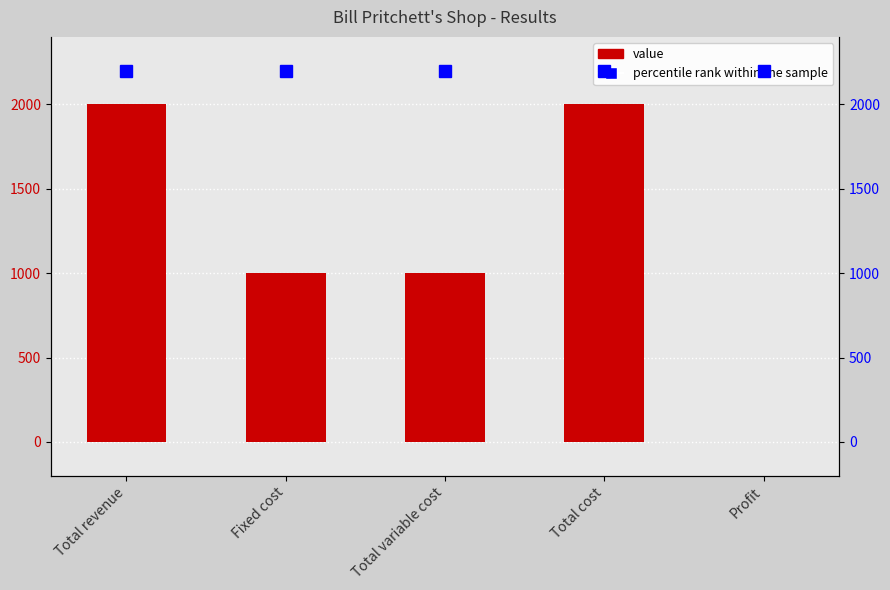

True or false: the data shows 2000 at Total cost.

True